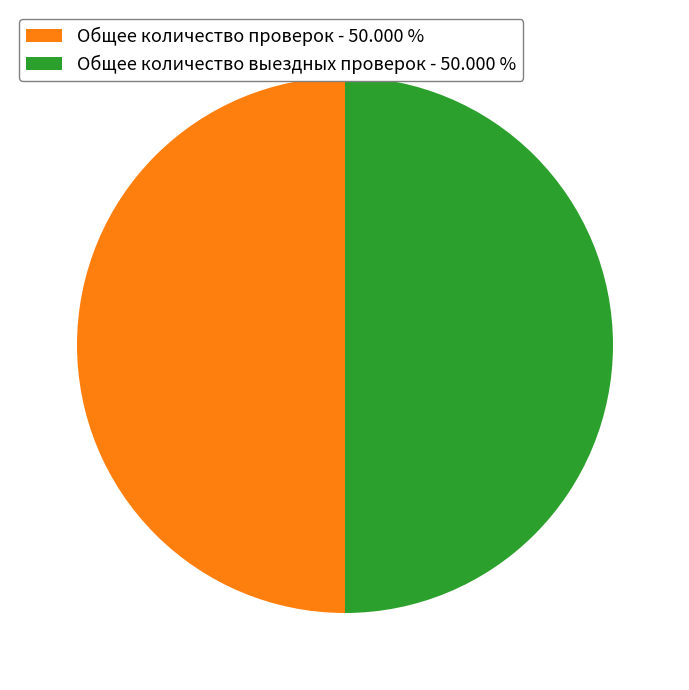

How many slices are in this pie chart?

2